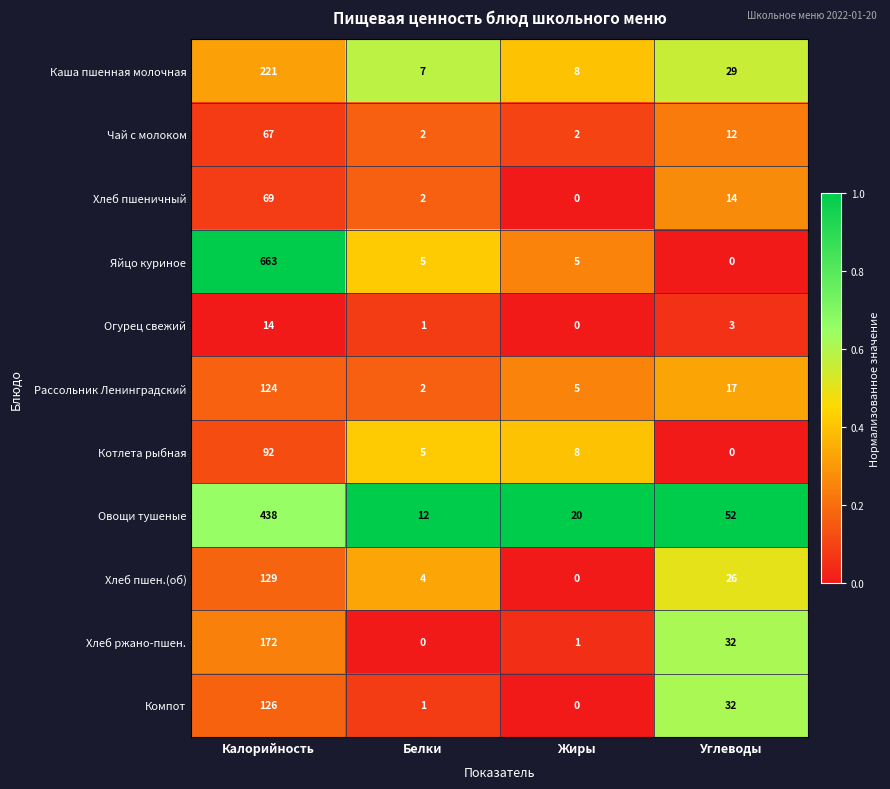

What is the difference between the second highest and minimum values in the Компот series?

32